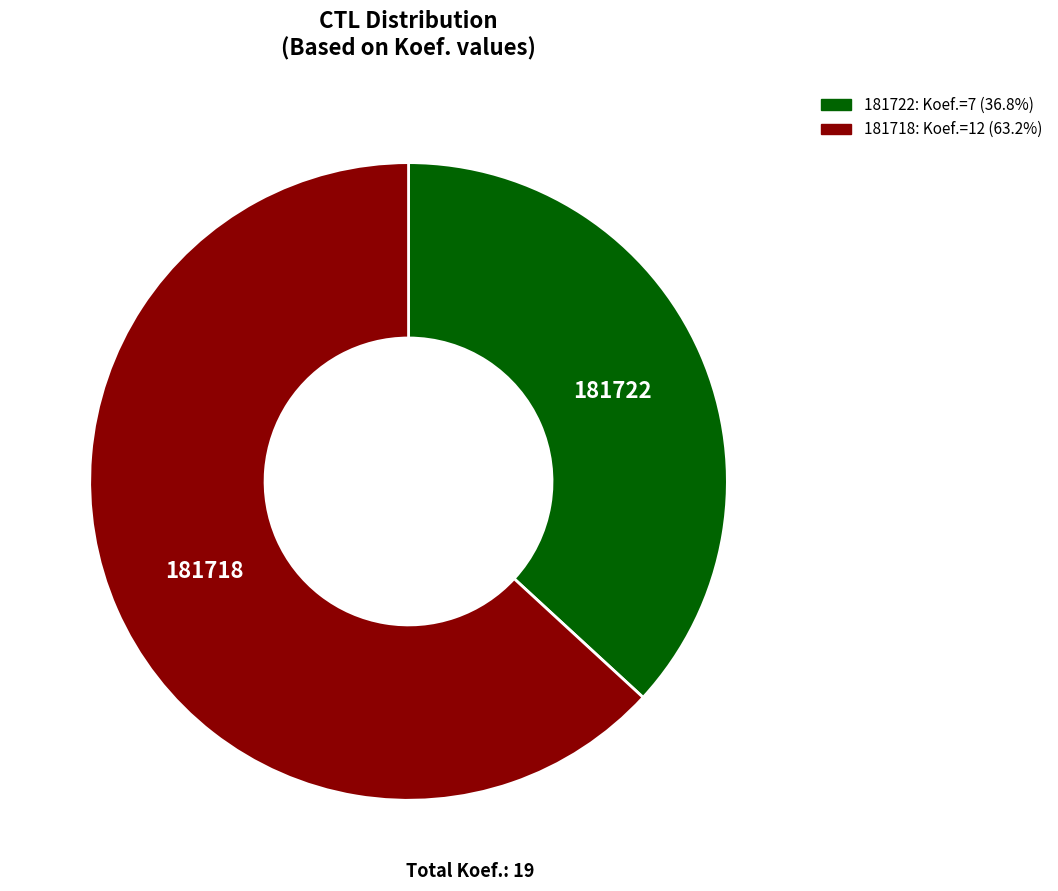

Approximately how many times larger is the value at 181722 compared to 181718?

0.6